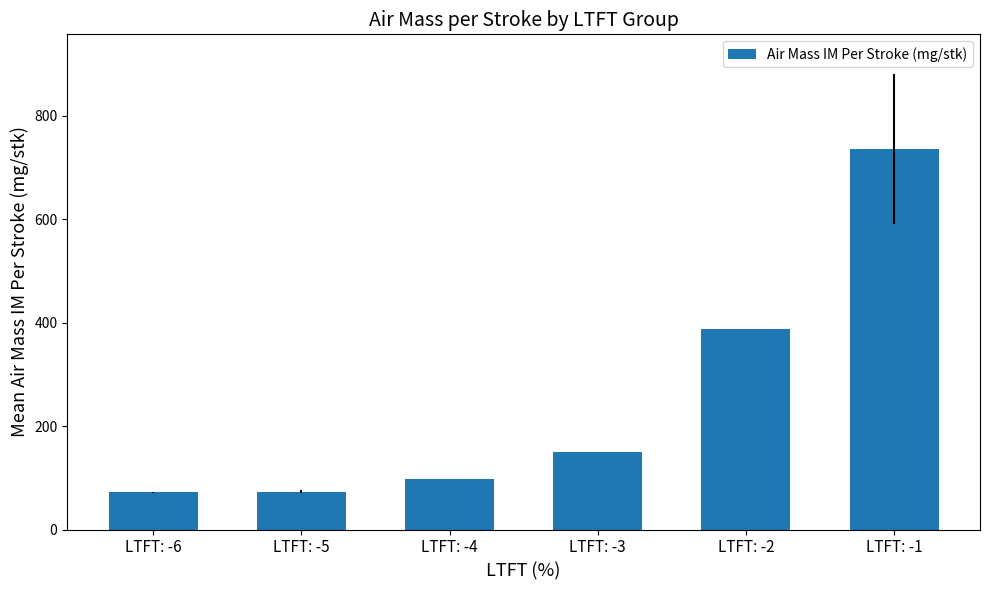

What is the greatest value displayed?

736.7